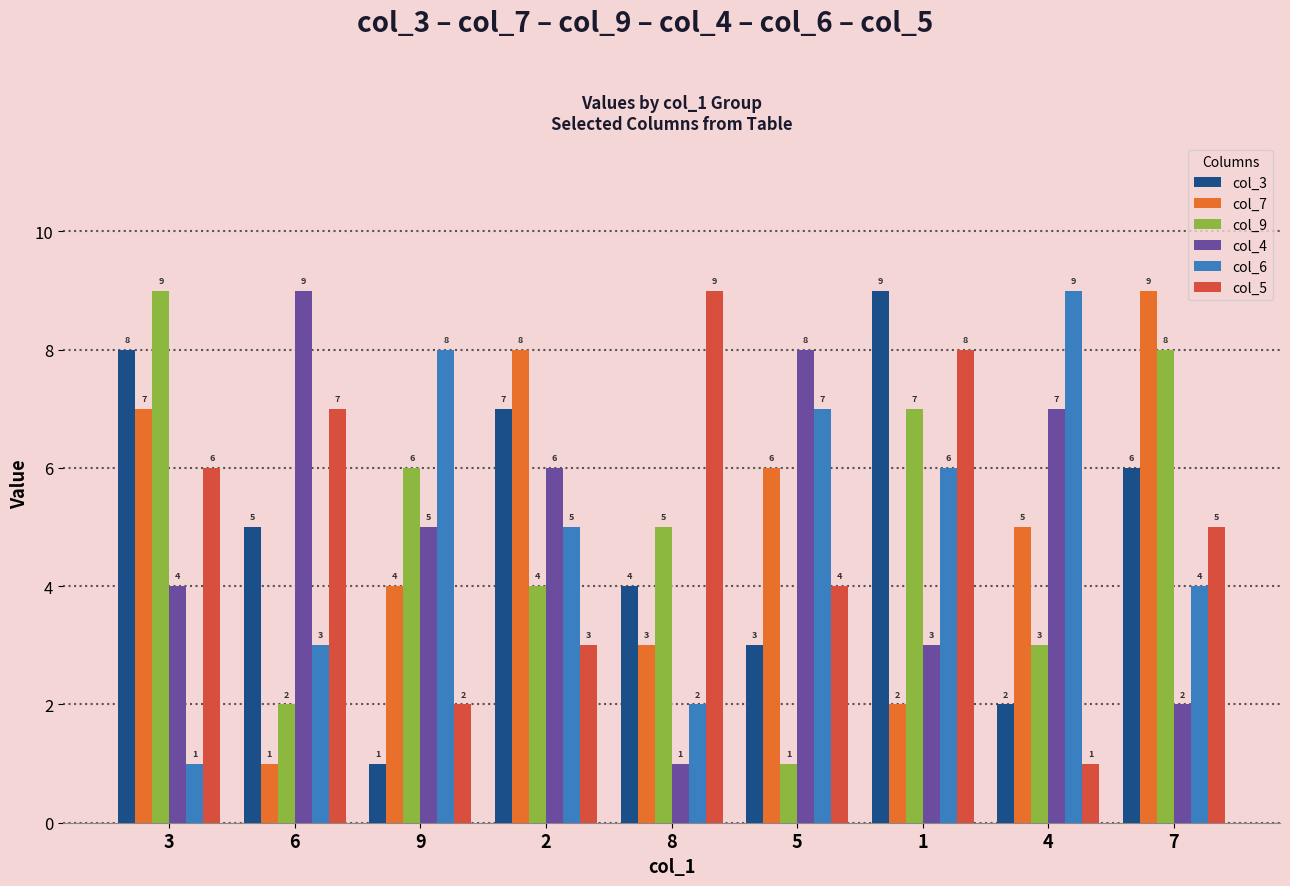

Is the value of col_6 at 4 greater than the value of col_9 at 8?

Yes